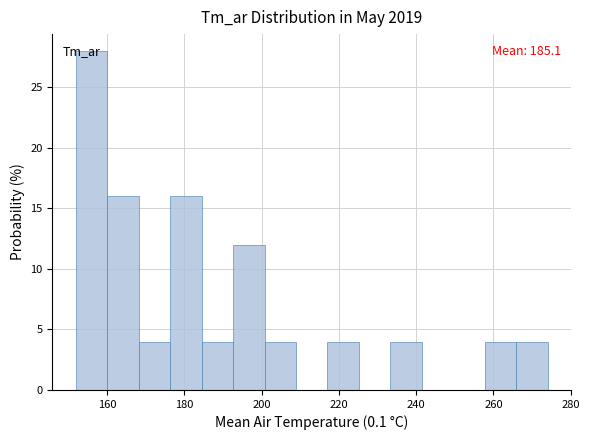

Over which range of the x-axis is the bar tallest?

152 to 160